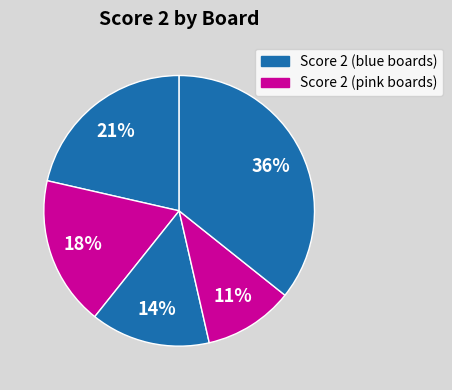

How many slices are in this pie chart?

5